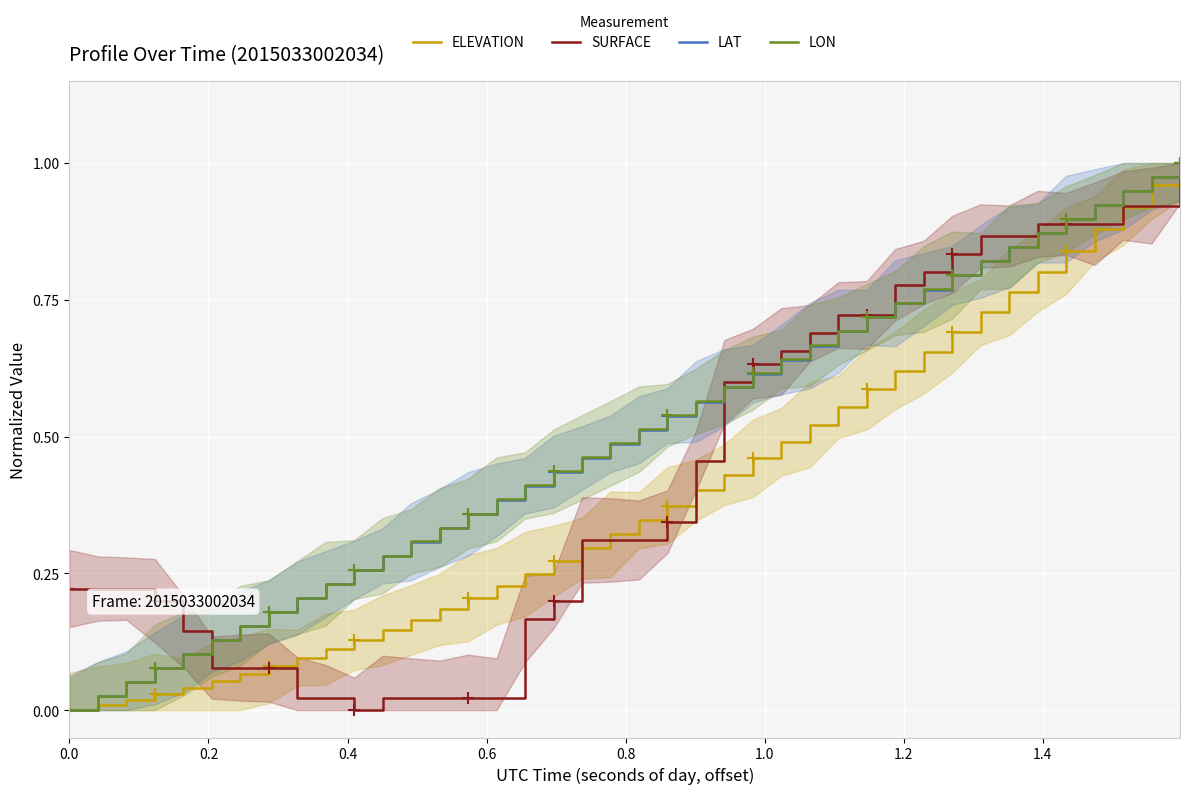

Is the value of SURFACE at 0.0 greater than the value of LON at 28?

No